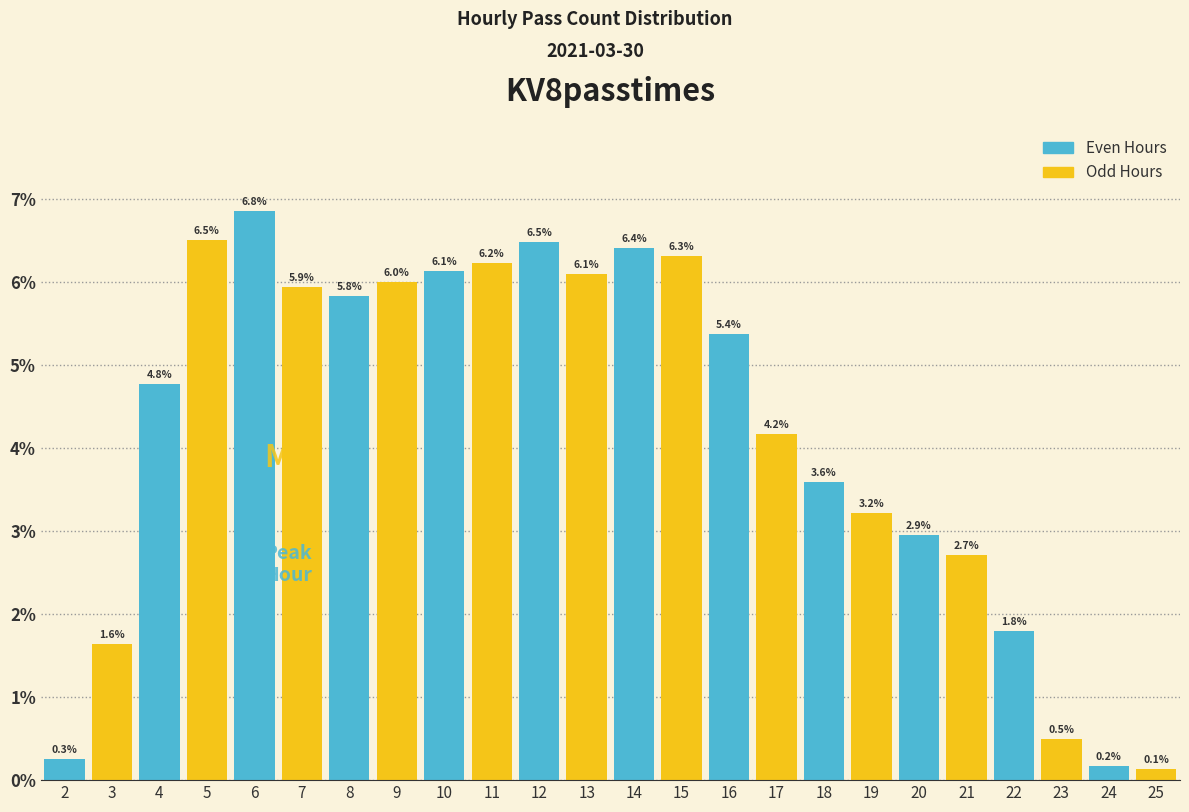

Are the bars horizontal?

No